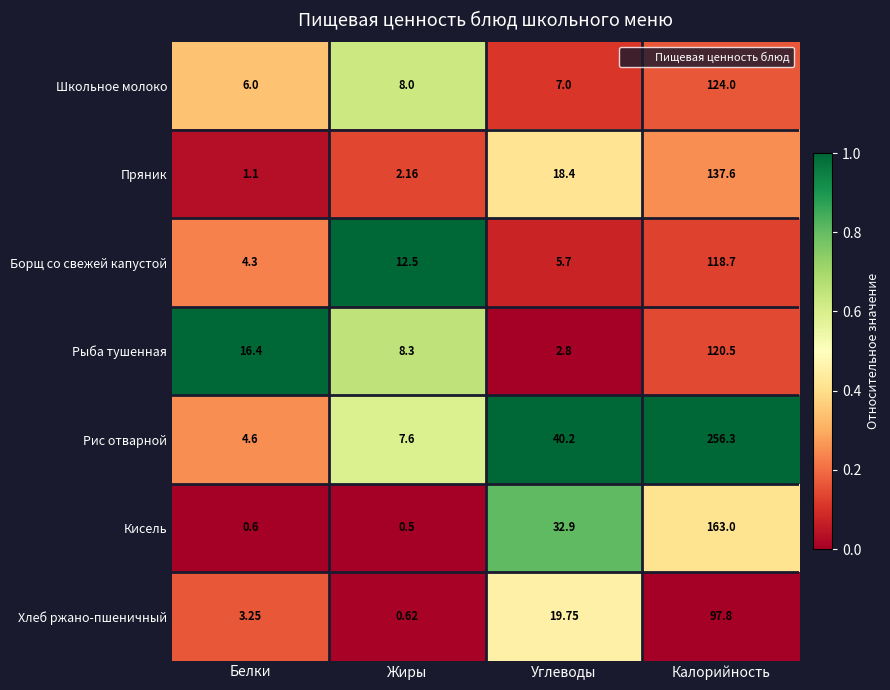

Which series has the largest total across all categories?

Рис отварной